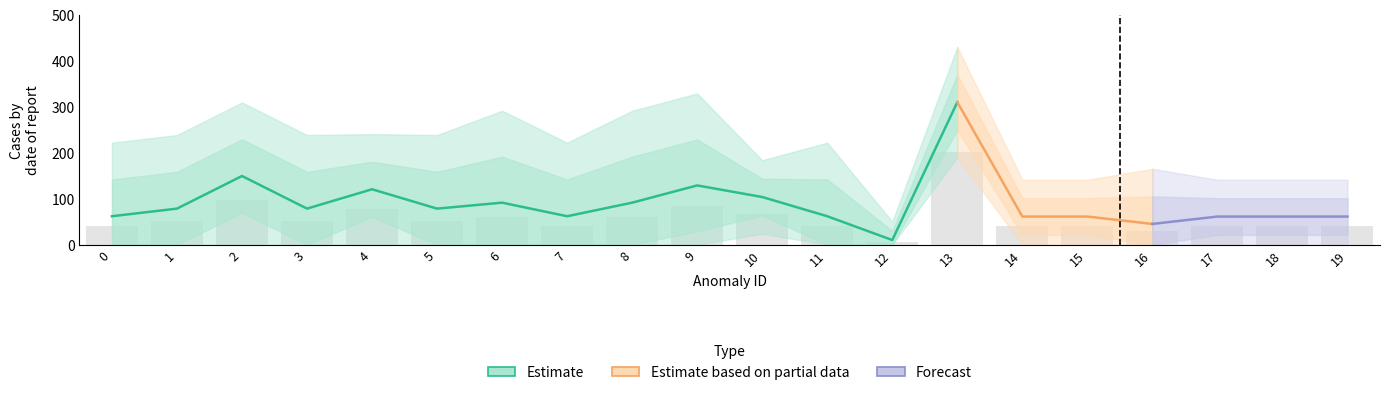

Is it true that the value at 2 is 143.3?

False